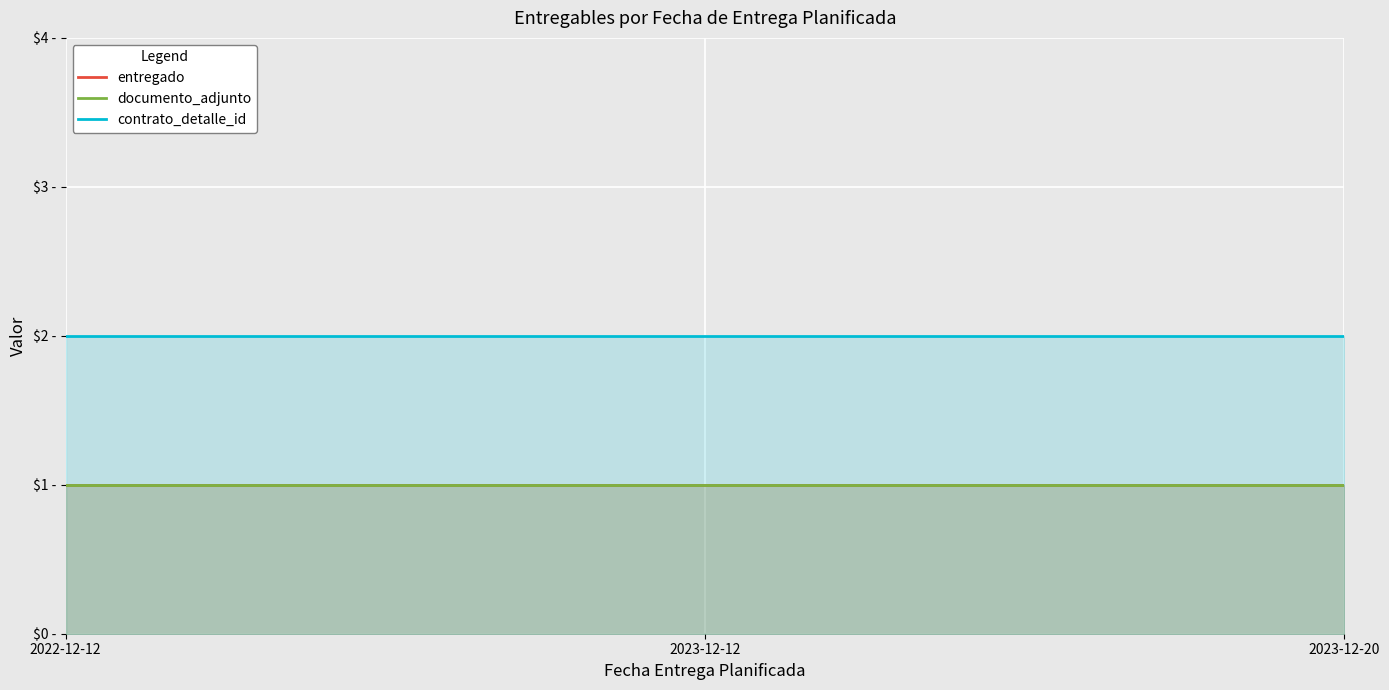

Is it true that documento_adjunto equals 1 at 2023-12-20?

False